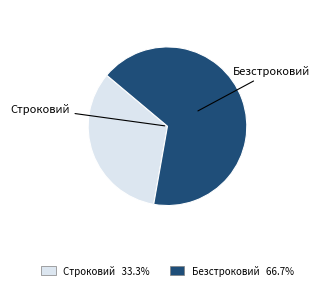

What is the smallest slice in the pie chart?

Строковий